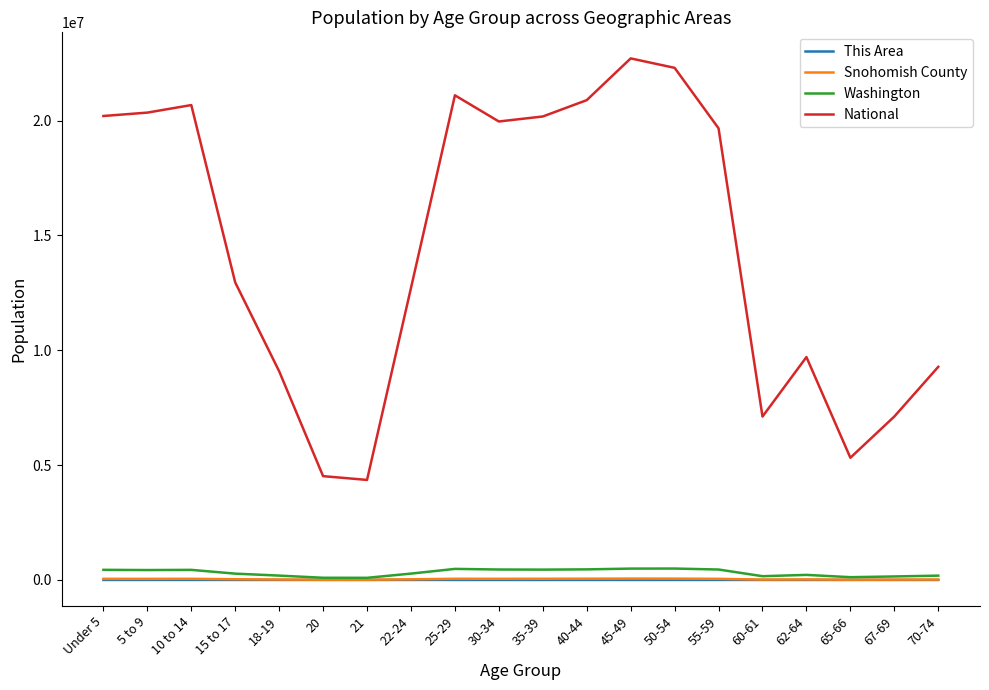

In Snohomish County, how many points are lower than both neighbors (excluding endpoints)?

5